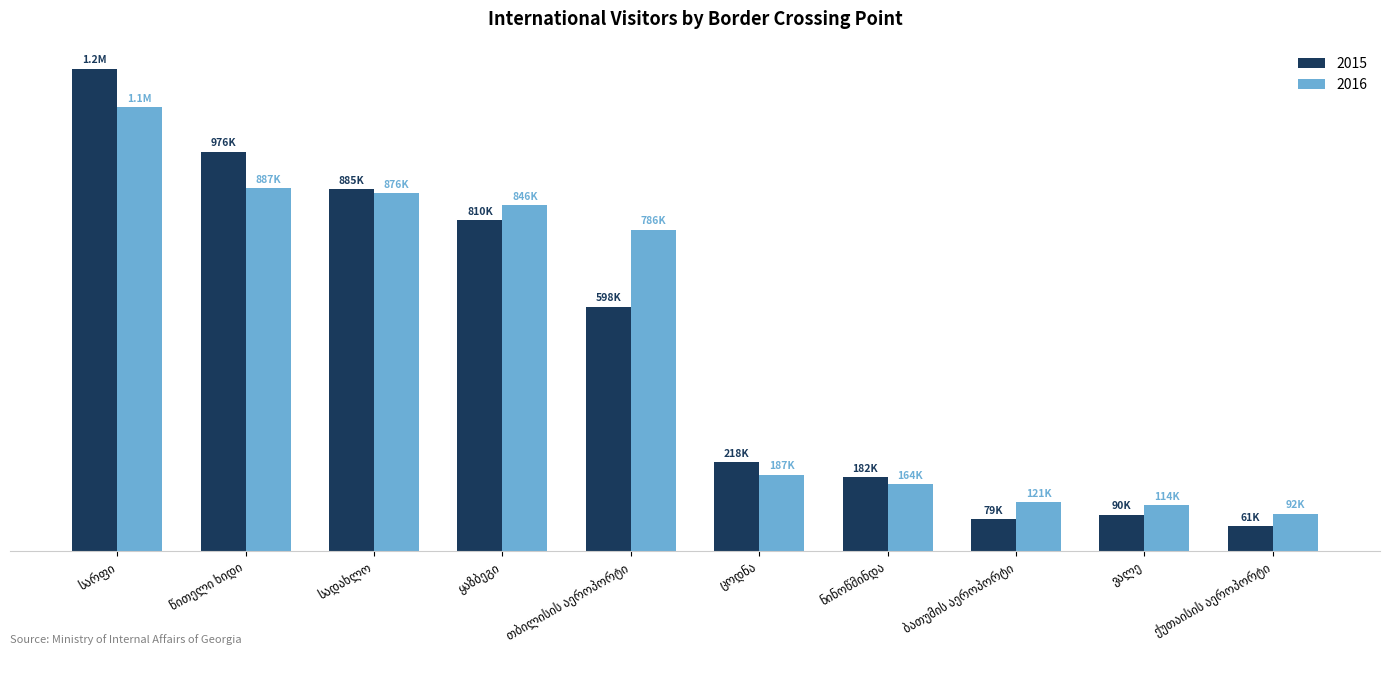

What is the difference between the second highest and second lowest values in the 2016 series?

773268